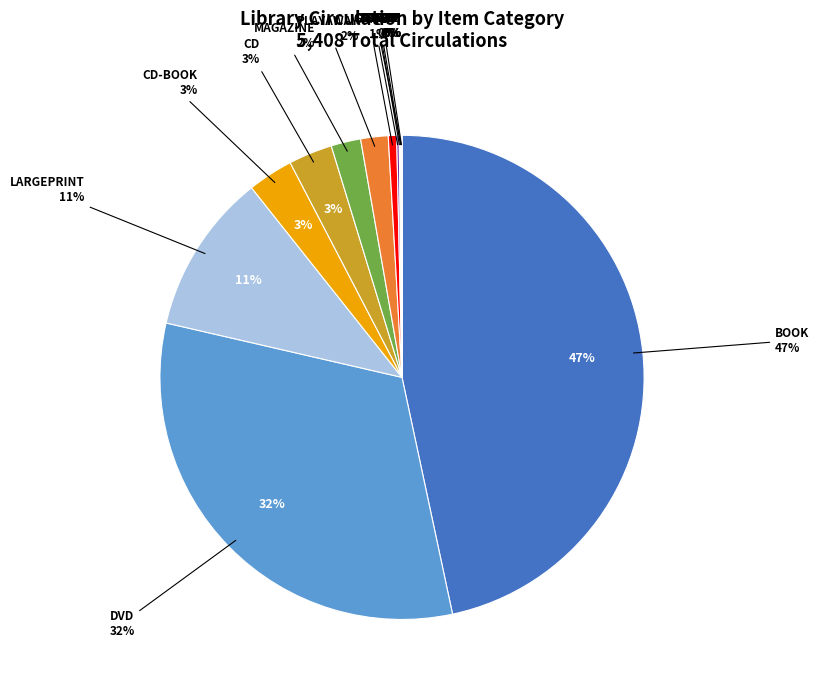

How many slices are in this pie chart?

13